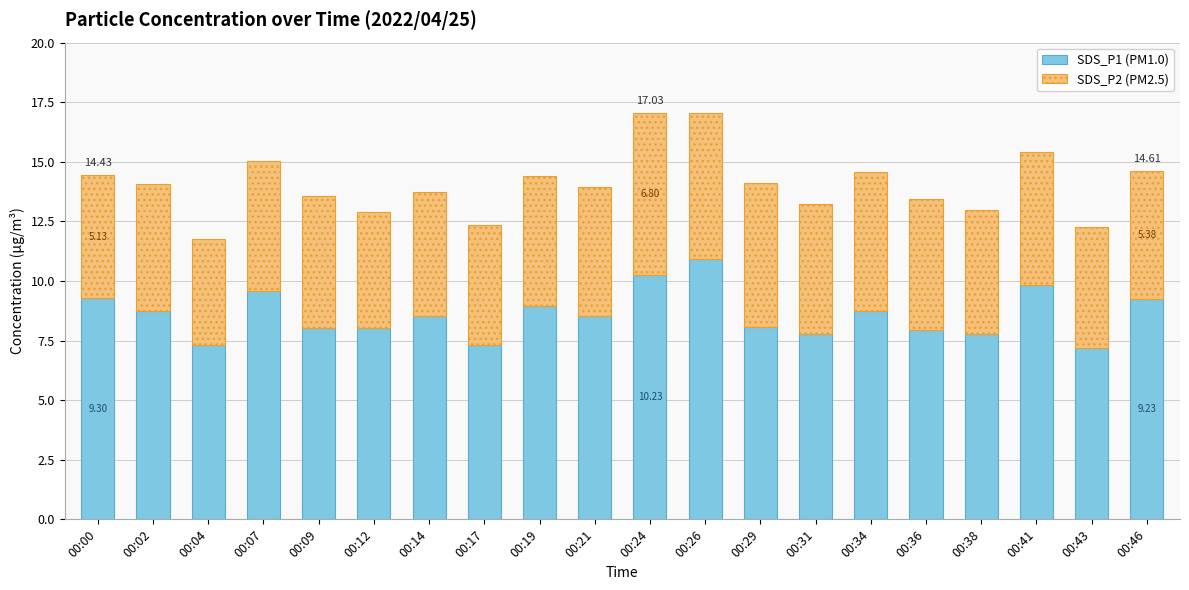

What is the total value across all series at 00:21?

14.0